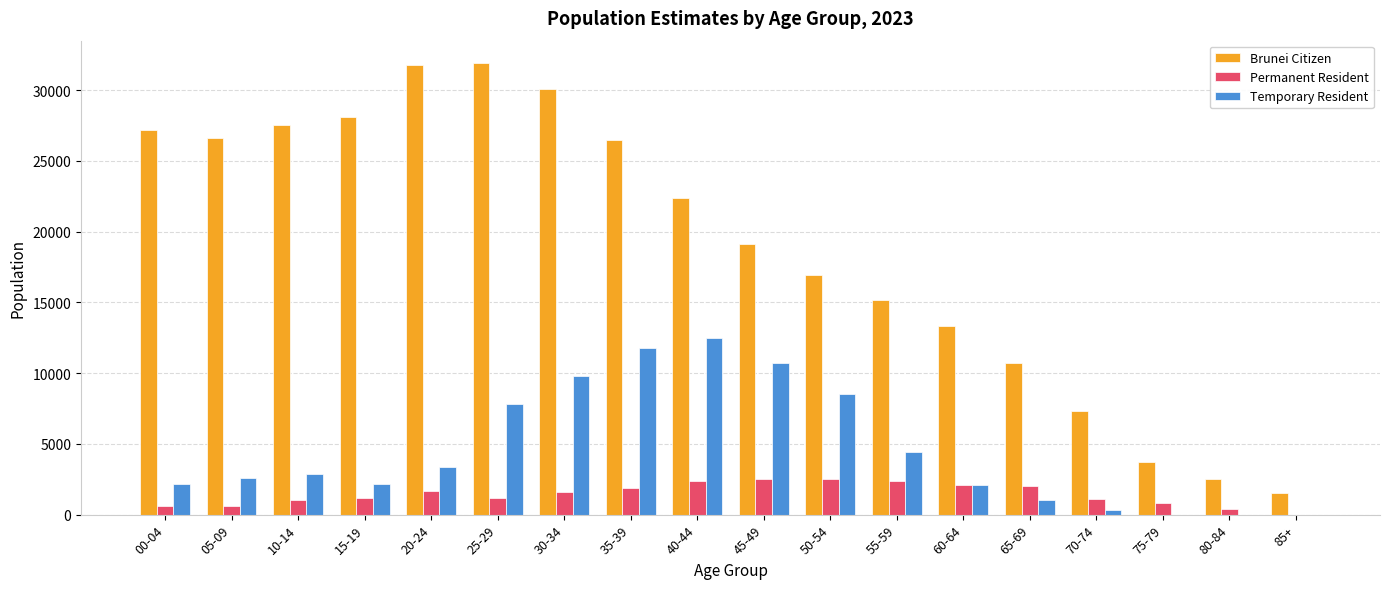

The Permanent Resident series shows 1267 at 50-54. True or false?

False